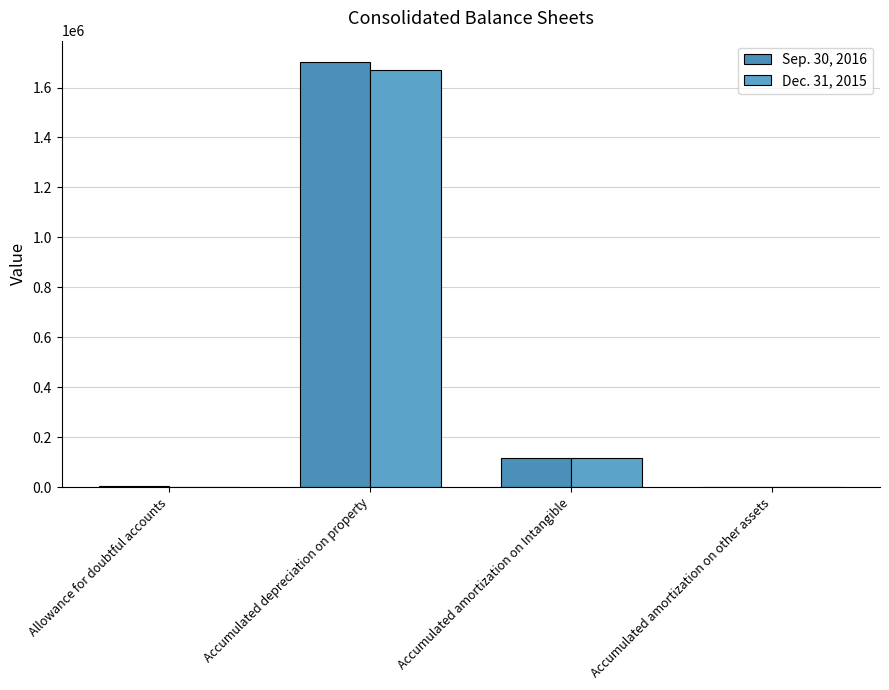

Reading left to right, what are all the values shown in this chart?

Sep. 30, 2016: Allowance for doubtful accounts=2559	Accumulated depreciation on property=1702493	Accumulated amortization on Intangible=118304	Accumulated amortization on other assets=1860
Dec. 31, 2015: Allowance for doubtful accounts=2267	Accumulated depreciation on property=1671048	Accumulated amortization on Intangible=118291	Accumulated amortization on other assets=1366